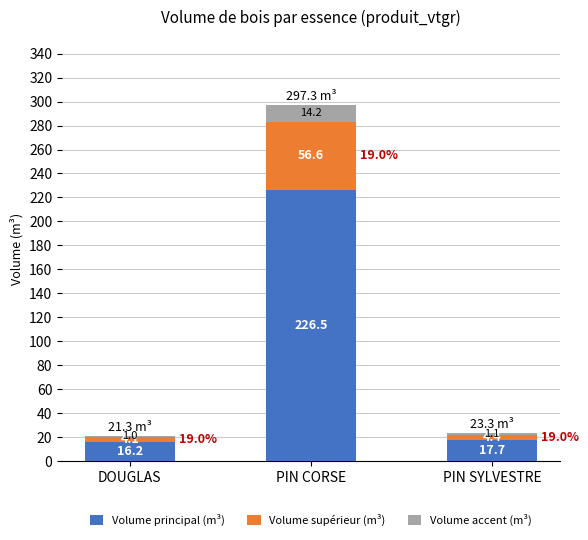

What are all the series names shown in the legend?

Volume principal (m³), Volume supérieur (m³), Volume accent (m³)